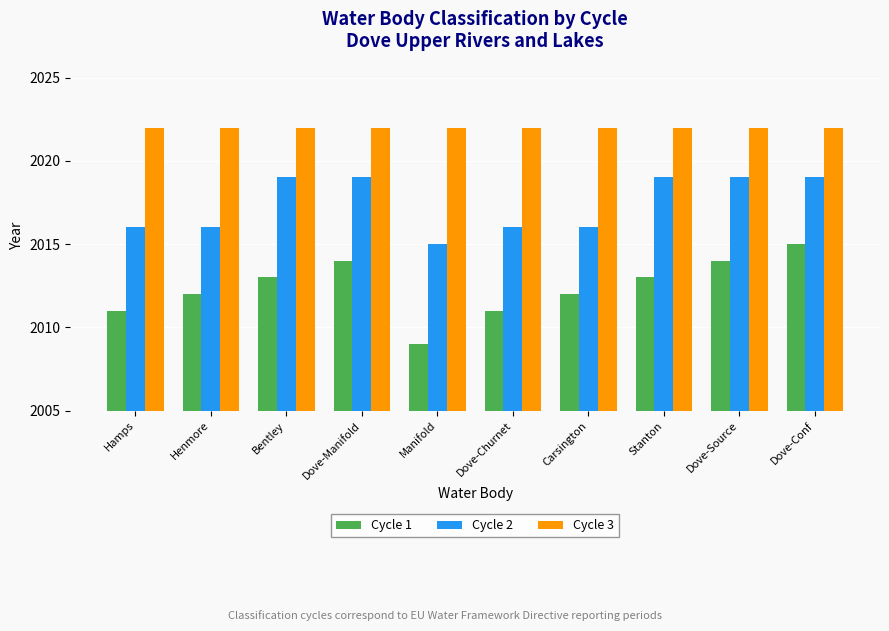

At which category does the chart reach its minimum across all series?

Manifold